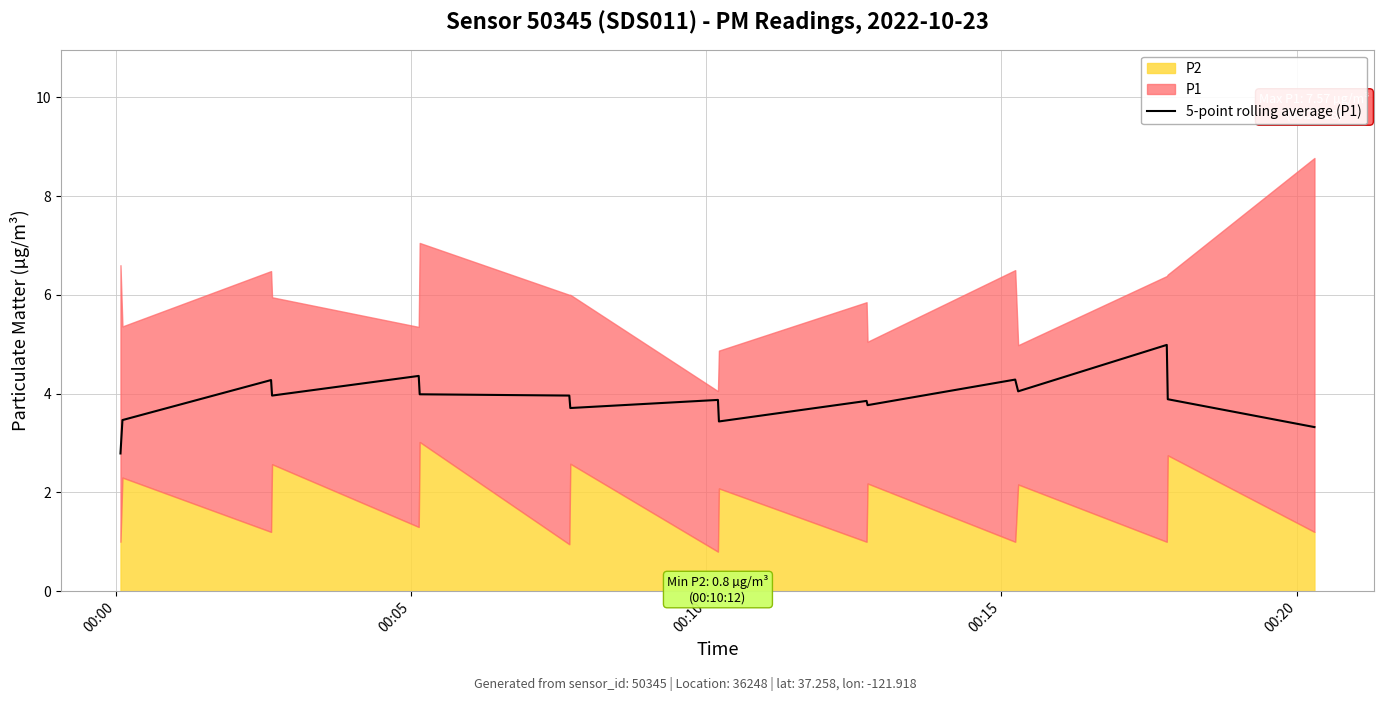

How many lines are shown in the chart?

1